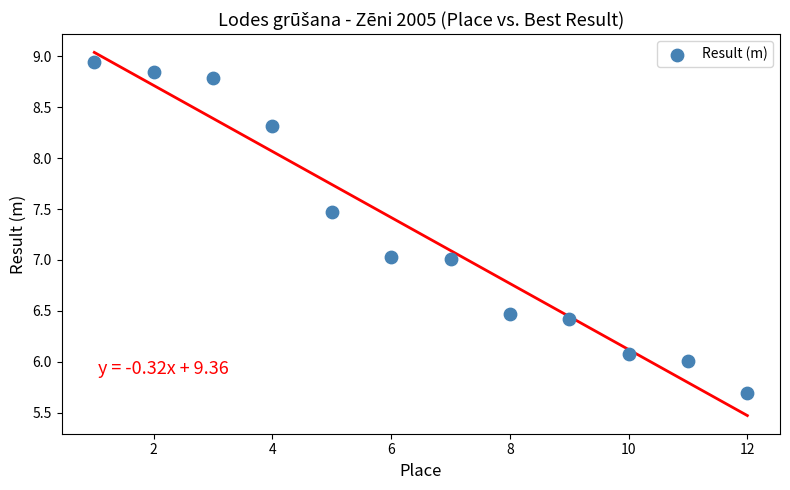

What is the range of X values (max minus min)?

11.0